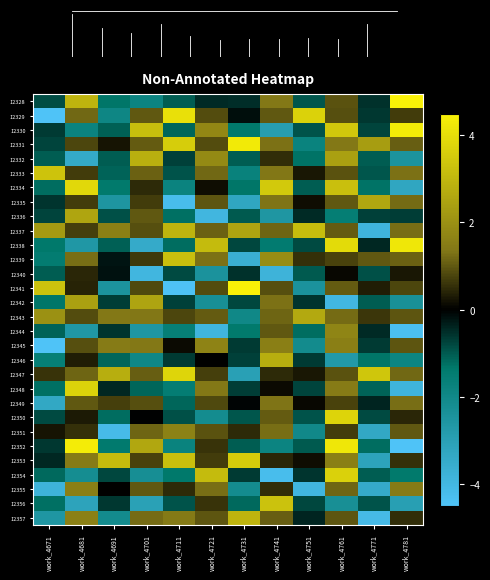

Reading left to right, list all the values displayed in this chart.

12328: work_4671=-0.9	work_4681=2.9	work_4691=-1.3	work_4701=-1.8	work_4711=-1.0	work_4721=-0.5	work_4731=-0.5	work_4741=1.4	work_4751=-1.0	work_4761=0.9	work_4771=-0.6	work_4781=4.5
12329: work_4671=-4.5	work_4681=1.2	work_4691=-1.9	work_4701=1.0	work_4711=4.1	work_4721=0.8	work_4731=-0.1	work_4741=1.0	work_4751=3.7	work_4761=0.9	work_4771=-0.6	work_4781=0.7
12330: work_4671=-0.7	work_4681=-1.8	work_4691=-1.1	work_4701=3.2	work_4711=-1.1	work_4721=1.8	work_4731=-1.4	work_4741=-2.9	work_4751=-0.9	work_4761=3.4	work_4771=-0.8	work_4781=4.3
12331: work_4671=-0.7	work_4681=0.8	work_4691=0.2	work_4701=1.0	work_4711=3.6	work_4721=0.8	work_4731=4.3	work_4741=1.3	work_4751=-1.8	work_4761=1.4	work_4771=2.3	work_4781=1.1
12332: work_4671=-1.1	work_4681=-3.4	work_4691=-1.1	work_4701=2.8	work_4711=-0.7	work_4721=1.9	work_4731=-1.0	work_4741=0.5	work_4751=-1.3	work_4761=2.4	work_4771=-1.0	work_4781=-2.5
12333: work_4671=3.3	work_4681=0.7	work_4691=-1.1	work_4701=1.1	work_4711=-0.9	work_4721=1.2	work_4731=-1.7	work_4741=1.3	work_4751=0.3	work_4761=0.9	work_4771=-1.0	work_4781=1.3
12334: work_4671=-1.2	work_4681=3.8	work_4691=-1.4	work_4701=0.5	work_4711=-1.8	work_4721=0.2	work_4731=-1.3	work_4741=3.5	work_4751=-1.0	work_4761=3.2	work_4771=-1.3	work_4781=-3.3
12335: work_4671=-0.6	work_4681=0.7	work_4691=-2.5	work_4701=0.7	work_4711=-4.2	work_4721=1.0	work_4731=-3.3	work_4741=1.3	work_4751=0.2	work_4761=1.0	work_4771=2.6	work_4781=1.2
12336: work_4671=-0.8	work_4681=2.5	work_4691=-0.9	work_4701=1.0	work_4711=-1.3	work_4721=-4.0	work_4731=-1.0	work_4741=-2.6	work_4751=-0.5	work_4761=-1.6	work_4771=-0.7	work_4781=-0.7
12337: work_4671=2.3	work_4681=0.7	work_4691=1.6	work_4701=0.9	work_4711=2.9	work_4721=1.1	work_4731=2.5	work_4741=1.2	work_4751=3.1	work_4761=1.0	work_4771=-3.9	work_4781=1.2
12338: work_4671=-1.4	work_4681=-2.7	work_4691=-1.1	work_4701=-3.5	work_4711=-1.2	work_4721=3.1	work_4731=-0.8	work_4741=-1.4	work_4751=-0.8	work_4761=3.9	work_4771=-0.4	work_4781=4.2
12339: work_4671=-1.5	work_4681=1.2	work_4691=-0.2	work_4701=0.7	work_4711=3.2	work_4721=1.3	work_4731=-3.7	work_4741=1.9	work_4751=0.6	work_4761=0.8	work_4771=1.0	work_4781=1.1
12340: work_4671=-1.0	work_4681=0.4	work_4691=-0.2	work_4701=-4.0	work_4711=-0.8	work_4721=-2.4	work_4731=-0.6	work_4741=-3.8	work_4751=-1.0	work_4761=0.1	work_4771=-0.9	work_4781=0.3
12341: work_4671=3.3	work_4681=0.4	work_4691=-2.5	work_4701=0.8	work_4711=-4.5	work_4721=0.8	work_4731=4.5	work_4741=0.9	work_4751=-2.4	work_4761=1.0	work_4771=0.3	work_4781=0.8
12342: work_4671=-1.3	work_4681=2.4	work_4691=-0.7	work_4701=2.5	work_4711=-0.7	work_4721=-2.3	work_4731=-0.8	work_4741=1.3	work_4751=-0.6	work_4761=-4.0	work_4771=-1.0	work_4781=-2.3
12343: work_4671=2.0	work_4681=0.9	work_4691=1.4	work_4701=1.4	work_4711=0.8	work_4721=1.0	work_4731=-2.0	work_4741=1.1	work_4751=2.6	work_4761=1.2	work_4771=0.6	work_4781=1.0
12344: work_4671=-1.1	work_4681=-2.6	work_4691=-0.6	work_4701=-2.6	work_4711=-1.6	work_4721=-3.9	work_4731=-1.4	work_4741=1.0	work_4751=-1.2	work_4761=1.7	work_4771=-0.5	work_4781=-4.3
12345: work_4671=-4.5	work_4681=0.9	work_4691=1.5	work_4701=1.4	work_4711=0.1	work_4721=1.7	work_4731=-0.7	work_4741=1.6	work_4751=-2.1	work_4761=1.6	work_4771=-0.6	work_4781=1.0
12346: work_4671=-1.6	work_4681=0.3	work_4691=-1.1	work_4701=-1.9	work_4711=-0.7	work_4721=0.0	work_4731=-0.7	work_4741=2.8	work_4751=-0.6	work_4761=-2.7	work_4771=-1.3	work_4781=-1.9
12347: work_4671=0.6	work_4681=1.1	work_4691=2.8	work_4701=1.1	work_4711=3.8	work_4721=0.7	work_4731=-3.0	work_4741=0.5	work_4751=0.3	work_4761=0.9	work_4771=3.4	work_4781=1.2
12348: work_4671=-1.2	work_4681=3.7	work_4691=-0.4	work_4701=-1.2	work_4711=-1.5	work_4721=1.4	work_4731=-0.7	work_4741=0.1	work_4751=-0.8	work_4761=1.4	work_4771=-1.1	work_4781=-3.9
12349: work_4671=-3.3	work_4681=1.0	work_4691=0.7	work_4701=0.9	work_4711=-1.1	work_4721=0.8	work_4731=-0.0	work_4741=1.3	work_4751=0.1	work_4761=0.8	work_4771=-0.4	work_4781=1.2
12350: work_4671=-0.8	work_4681=0.3	work_4691=-1.2	work_4701=-0.0	work_4711=-0.9	work_4721=-2.2	work_4731=-1.0	work_4741=1.0	work_4751=-0.9	work_4761=3.7	work_4771=-0.8	work_4781=0.4
12351: work_4671=0.2	work_4681=0.6	work_4691=-4.2	work_4701=1.1	work_4711=1.6	work_4721=0.9	work_4731=0.5	work_4741=1.2	work_4751=-2.0	work_4761=0.7	work_4771=-3.3	work_4781=1.0
12352: work_4671=-0.6	work_4681=4.4	work_4691=-1.4	work_4701=2.6	work_4711=-1.8	work_4721=0.6	work_4731=-1.1	work_4741=-1.9	work_4751=-1.0	work_4761=4.2	work_4771=-1.2	work_4781=-4.5
12353: work_4671=-0.4	work_4681=1.5	work_4691=3.1	work_4701=0.8	work_4711=3.2	work_4721=0.7	work_4731=3.5	work_4741=0.5	work_4751=0.2	work_4761=1.6	work_4771=-3.1	work_4781=0.6
12354: work_4671=-1.2	work_4681=-2.2	work_4691=-0.8	work_4701=-2.3	work_4711=-1.4	work_4721=3.1	work_4731=-0.6	work_4741=-4.2	work_4751=-0.6	work_4761=3.7	work_4771=-1.0	work_4781=-1.4
12355: work_4671=-3.8	work_4681=1.6	work_4691=0.0	work_4701=1.0	work_4711=0.5	work_4721=1.2	work_4731=-2.2	work_4741=0.5	work_4751=-3.9	work_4761=1.2	work_4771=-3.5	work_4781=1.5
12356: work_4671=-1.2	work_4681=-3.2	work_4691=-0.6	work_4701=-3.0	work_4711=-0.9	work_4721=0.6	work_4731=-1.2	work_4741=3.3	work_4751=-0.8	work_4761=-2.3	work_4771=-0.9	work_4781=-3.0
12357: work_4671=-2.6	work_4681=1.6	work_4691=-2.1	work_4701=1.2	work_4711=1.4	work_4721=1.0	work_4731=3.0	work_4741=1.1	work_4751=-0.4	work_4761=1.0	work_4771=-4.1	work_4781=0.5